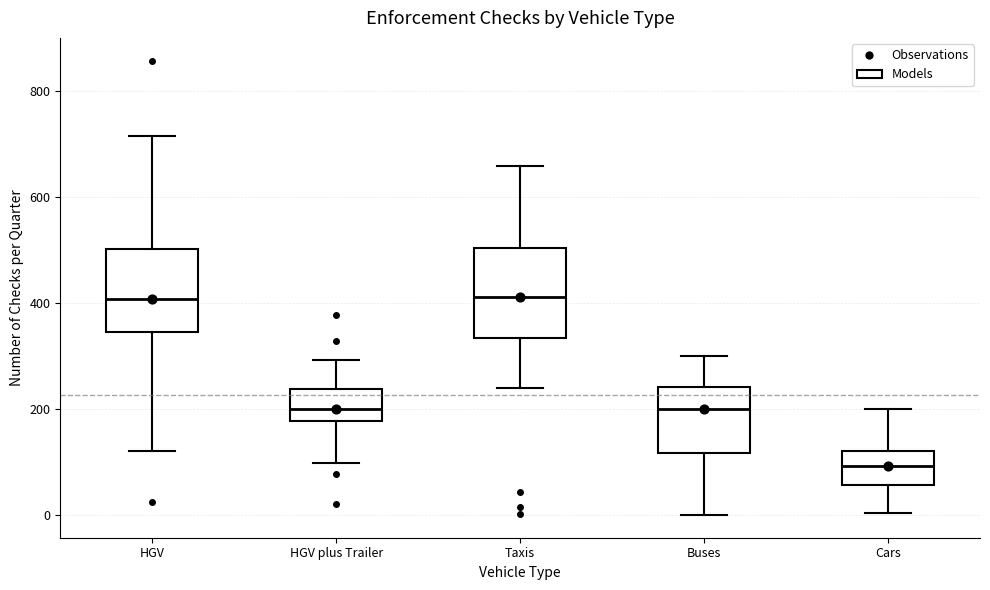

Reading left to right, transcribe this box plot: for each box, give where its median line is, the range the box spans, and where its two whiskers end, as read against the y-axis. The values are not printed on the chart, so give them approximately, as read against the axis.

HGV: median 400, box 340 to 500, whiskers 120 to 720
HGV plus Trailer: median 200, box 180 to 240, whiskers 100 to 300
Taxis: median 420, box 340 to 500, whiskers 240 to 660
Buses: median 200, box 120 to 240, whiskers 0 to 300
Cars: median 100, box 60 to 120, whiskers 0 to 200